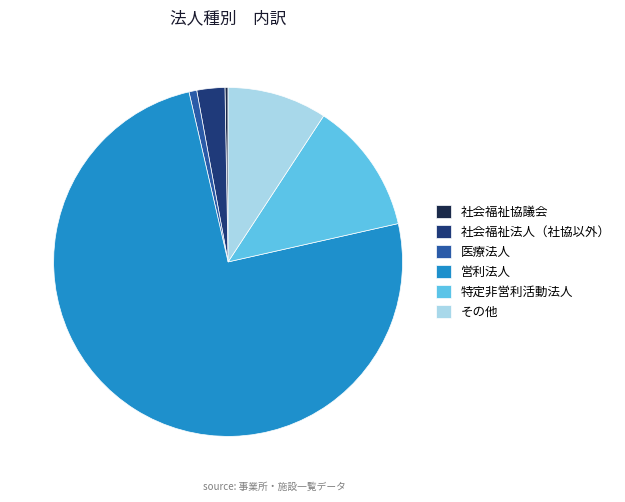

Is it true that 営利法人 is 87% of the pie?

False